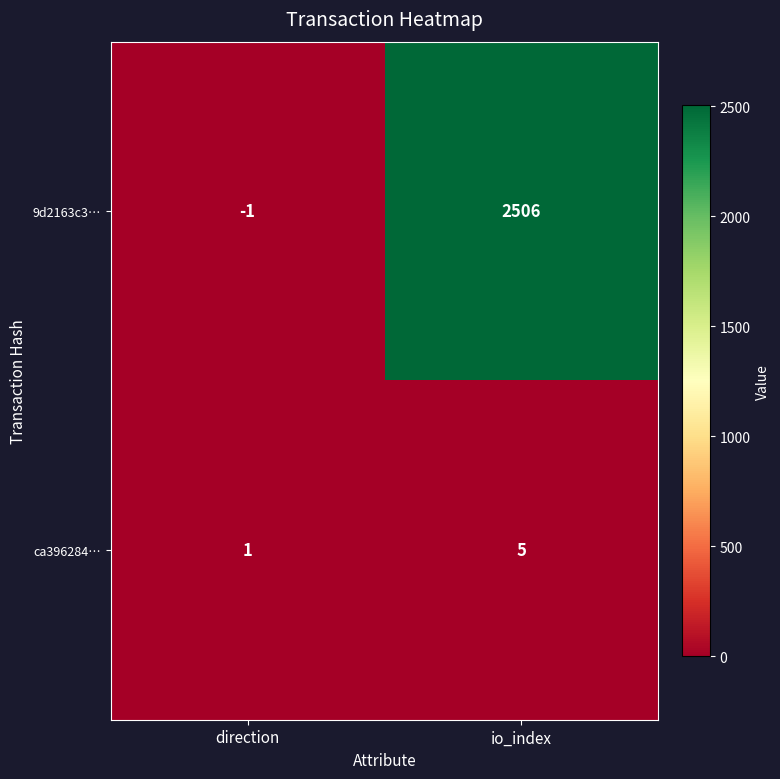

What is the approximate value of ca396284… at io_index?

5